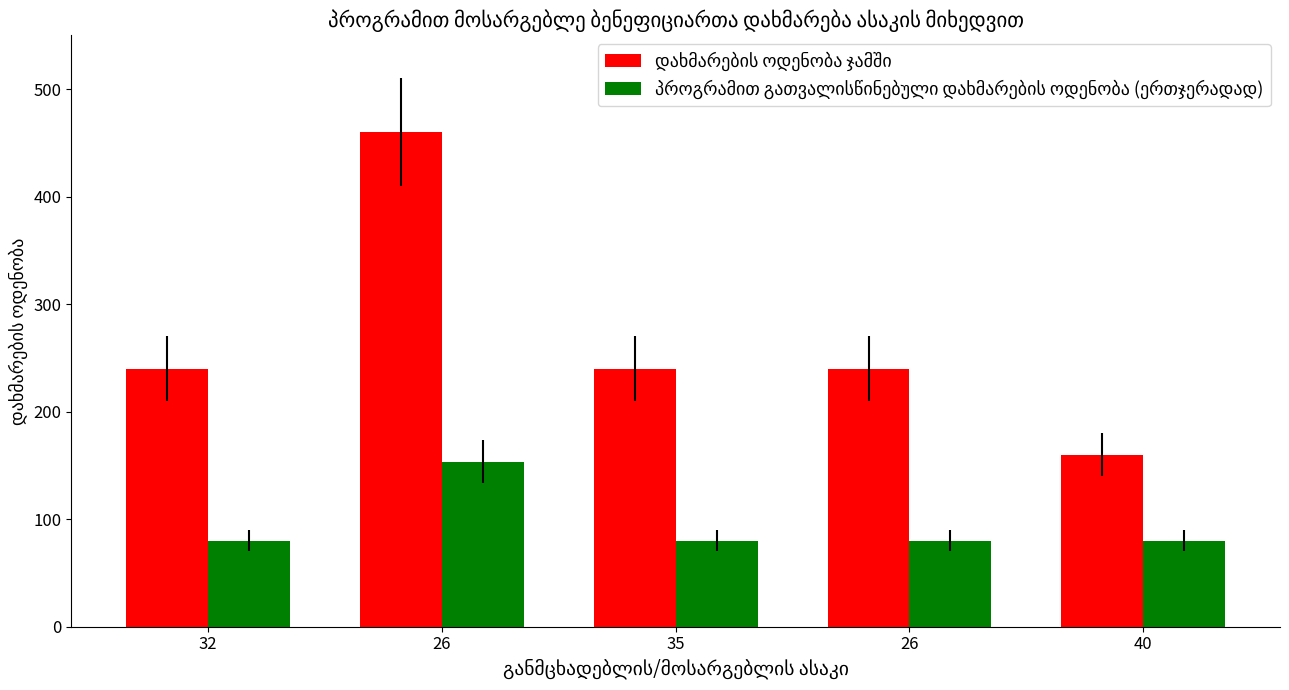

The value of პროგრამით გათვალისწინებული დახმარების ოდენობა (ერთჯერადად) at 32 is 80.0. True or false?

True